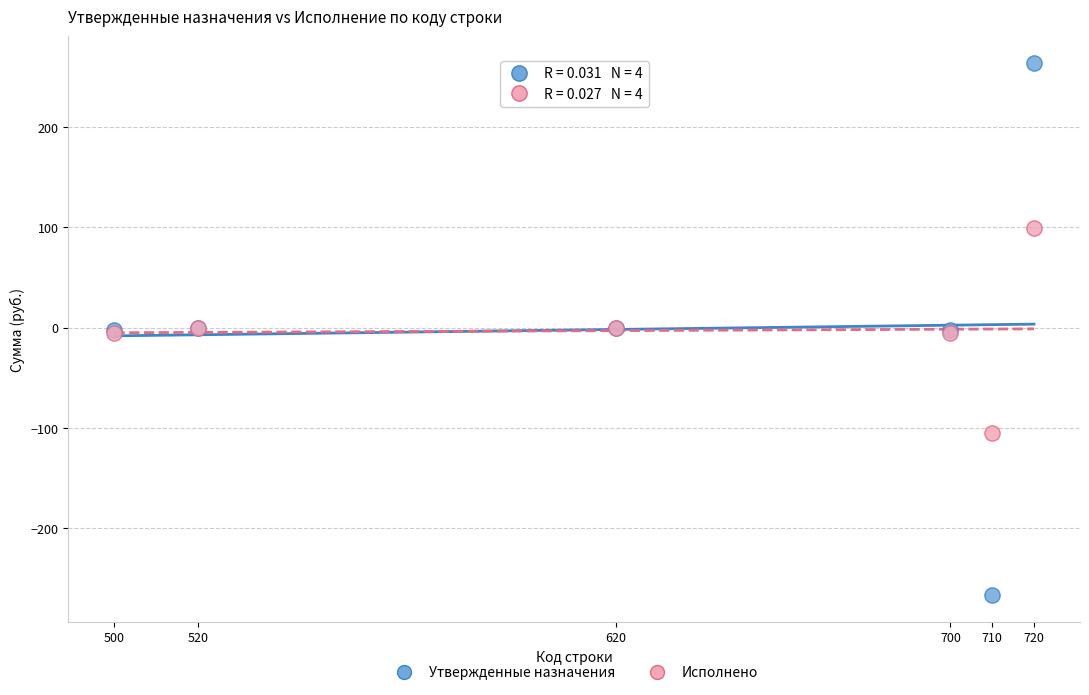

Which series has the largest Y range (max minus min)?

Утвержденные назначения